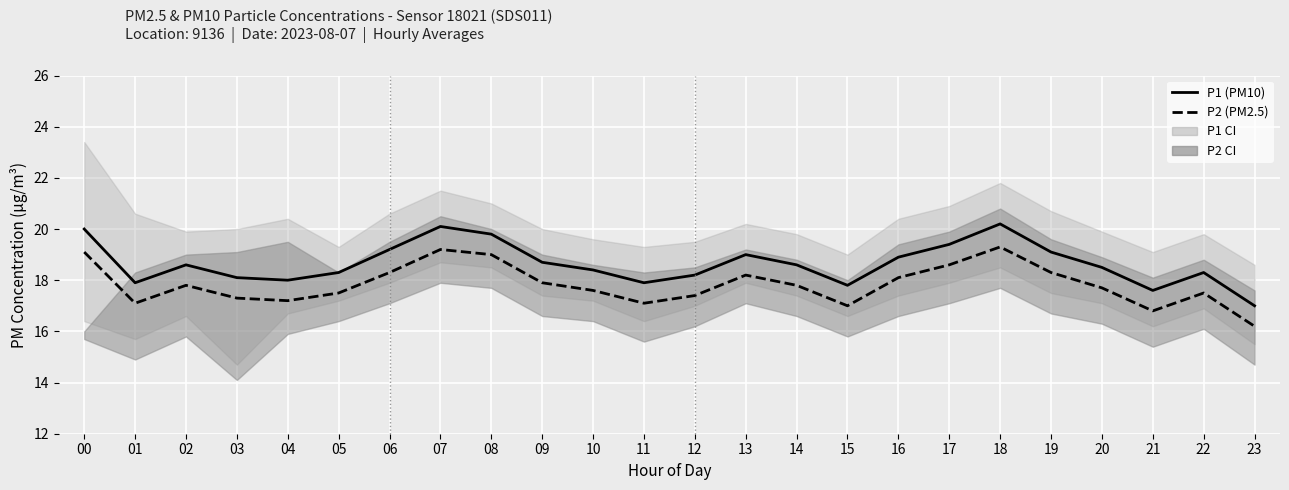

Reading left to right, list all the values displayed in this chart.

P1: 00=20.0	01=17.9	02=18.6	03=18.1	04=18.0	05=18.3	06=19.2	07=20.1	08=19.8	09=18.7	10=18.4	11=17.9	12=18.2	13=19.0	14=18.6	15=17.8	16=18.9	17=19.4	18=20.2	19=19.1	20=18.5	21=17.6	22=18.3	23=17.0
P2: 00=19.1	01=17.1	02=17.8	03=17.3	04=17.2	05=17.5	06=18.3	07=19.2	08=19.0	09=17.9	10=17.6	11=17.1	12=17.4	13=18.2	14=17.8	15=17.0	16=18.1	17=18.6	18=19.3	19=18.3	20=17.7	21=16.8	22=17.5	23=16.2